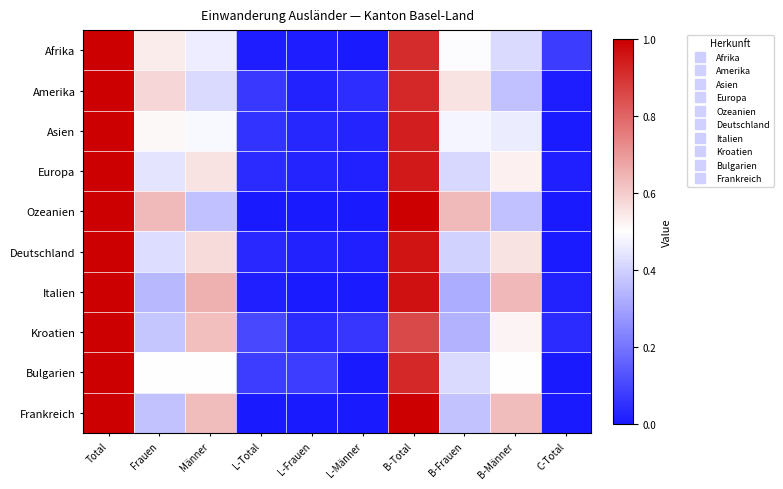

Reading right to left, transcribe all the data shown in this chart.

Afrika: C-Total=0.1	B-Männer=0.4	B-Frauen=0.5	B-Total=0.9	L-Männer=0.0	L-Frauen=0.0	L-Total=0.0	Männer=0.5	Frauen=0.5	Total=1.0
Amerika: C-Total=0.0	B-Männer=0.4	B-Frauen=0.6	B-Total=0.9	L-Männer=0.0	L-Frauen=0.0	L-Total=0.1	Männer=0.4	Frauen=0.6	Total=1.0
Asien: C-Total=0.0	B-Männer=0.5	B-Frauen=0.5	B-Total=0.9	L-Männer=0.0	L-Frauen=0.0	L-Total=0.1	Männer=0.5	Frauen=0.5	Total=1.0
Europa: C-Total=0.0	B-Männer=0.5	B-Frauen=0.4	B-Total=0.9	L-Männer=0.0	L-Frauen=0.0	L-Total=0.0	Männer=0.6	Frauen=0.4	Total=1.0
Ozeanien: C-Total=0.0	B-Männer=0.4	B-Frauen=0.6	B-Total=1.0	L-Männer=0.0	L-Frauen=0.0	L-Total=0.0	Männer=0.4	Frauen=0.6	Total=1.0
Deutschland: C-Total=0.0	B-Männer=0.6	B-Frauen=0.4	B-Total=1.0	L-Männer=0.0	L-Frauen=0.0	L-Total=0.0	Männer=0.6	Frauen=0.4	Total=1.0
Italien: C-Total=0.0	B-Männer=0.6	B-Frauen=0.3	B-Total=1.0	L-Männer=0.0	L-Frauen=0.0	L-Total=0.0	Männer=0.7	Frauen=0.3	Total=1.0
Kroatien: C-Total=0.0	B-Männer=0.5	B-Frauen=0.3	B-Total=0.9	L-Männer=0.1	L-Frauen=0.0	L-Total=0.1	Männer=0.6	Frauen=0.4	Total=1.0
Bulgarien: C-Total=0.0	B-Männer=0.5	B-Frauen=0.4	B-Total=0.9	L-Männer=0.0	L-Frauen=0.1	L-Total=0.1	Männer=0.5	Frauen=0.5	Total=1.0
Frankreich: C-Total=0.0	B-Männer=0.6	B-Frauen=0.4	B-Total=1.0	L-Männer=0.0	L-Frauen=0.0	L-Total=0.0	Männer=0.6	Frauen=0.4	Total=1.0